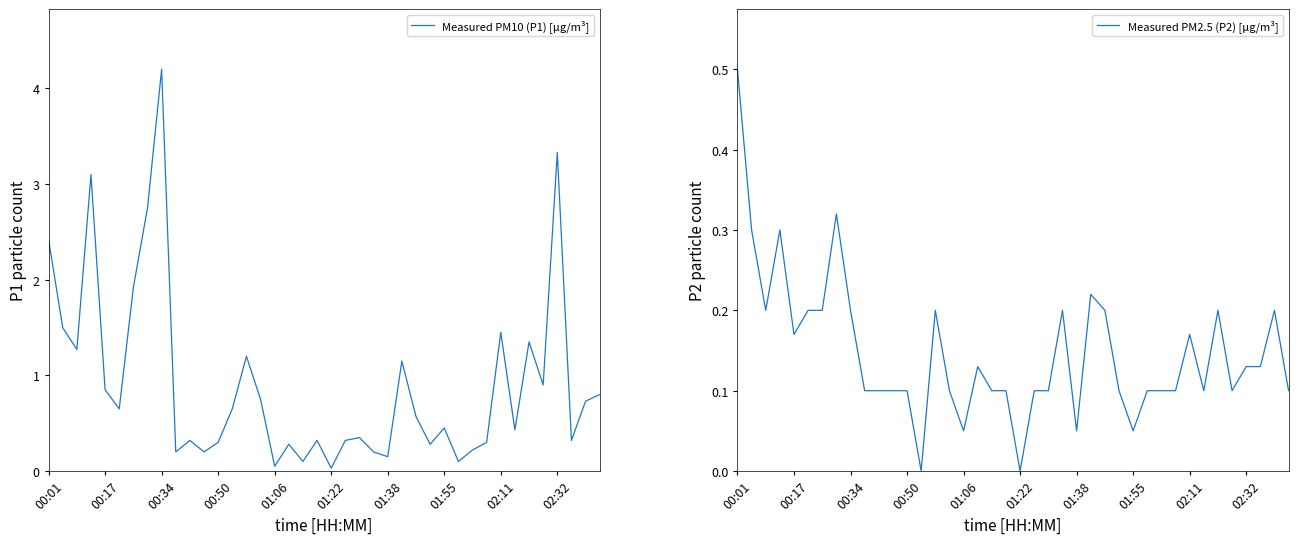

Reading left to right, list all the values displayed in this chart.

Measured PM10 (P1) [µg/m³]: 2.4	1.5	1.3	3.1	0.8	0.7	1.9	2.8	4.2	0.2	0.3	0.2	0.3	0.7	1.2	0.8	0.1	0.3	0.1	0.3	0.0	0.3	0.3	0.2	0.1	1.1	0.6	0.3	0.5	0.1	0.2	0.3	1.4	0.4	1.4	0.9	3.3	0.3	0.7	0.8
Measured PM2.5 (P2) [µg/m³]: 0.5	0.3	0.2	0.3	0.2	0.2	0.2	0.3	0.2	0.1	0.1	0.1	0.1	0.0	0.2	0.1	0.1	0.1	0.1	0.1	0.0	0.1	0.1	0.2	0.1	0.2	0.2	0.1	0.1	0.1	0.1	0.1	0.2	0.1	0.2	0.1	0.1	0.1	0.2	0.1